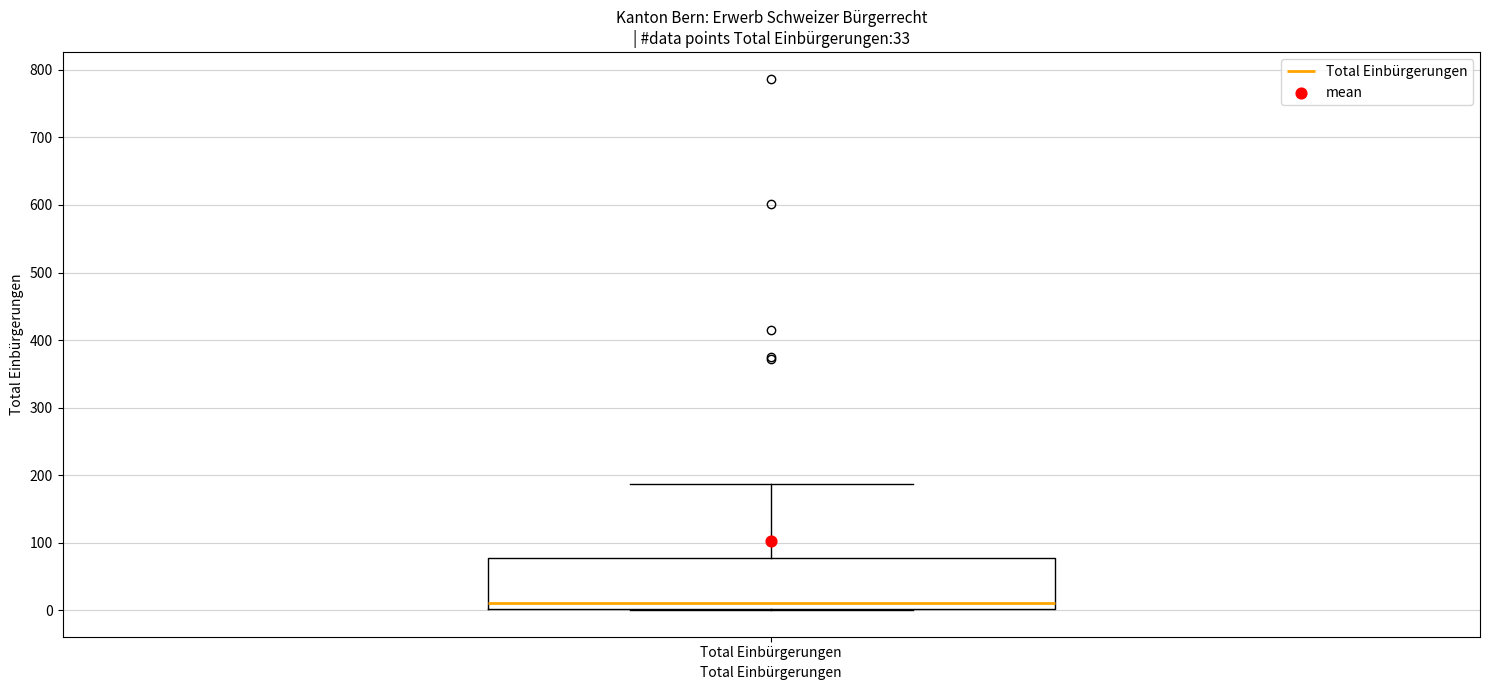

Read this box plot against the y-axis: the position of the median line, the range covered by the box, and the ends of both whiskers. The values are not printed on the chart, so give them approximately, as read against the axis.

median 10, box 0 to 80, whiskers 0 to 190